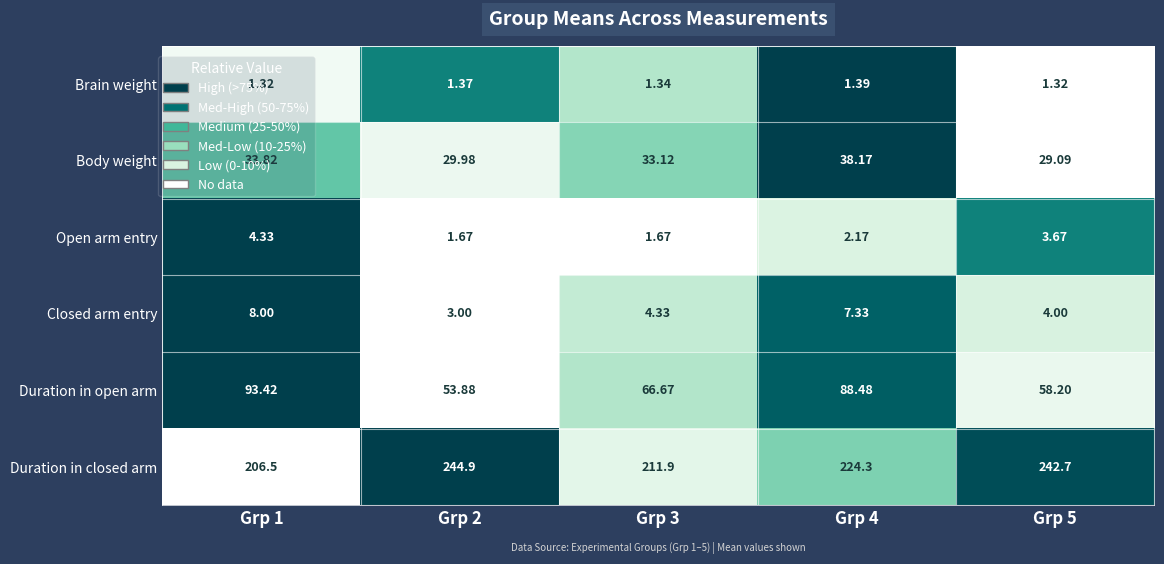

List the series in order of their peak value, highest first.

Duration in closed arm, Duration in open arm, Body weight, Closed arm entry, Open arm entry, Brain weight